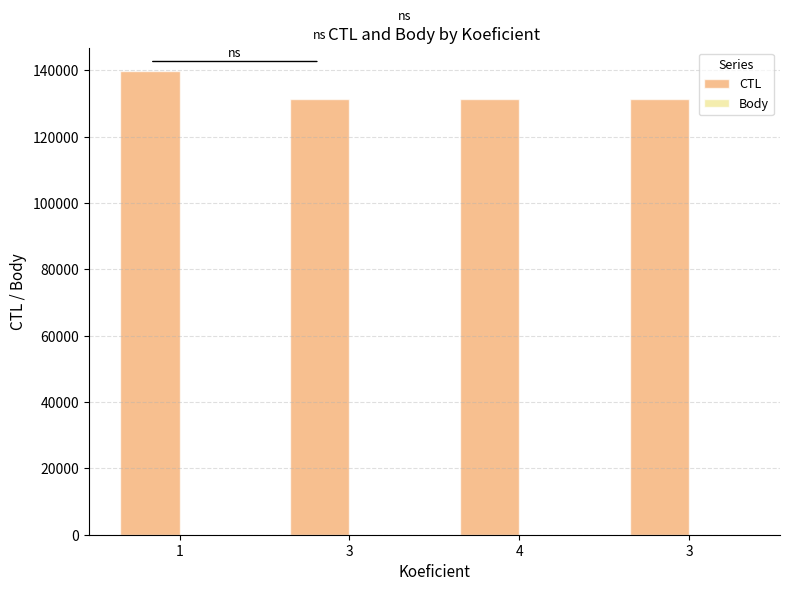

What is the total value across all series at 4?

131338